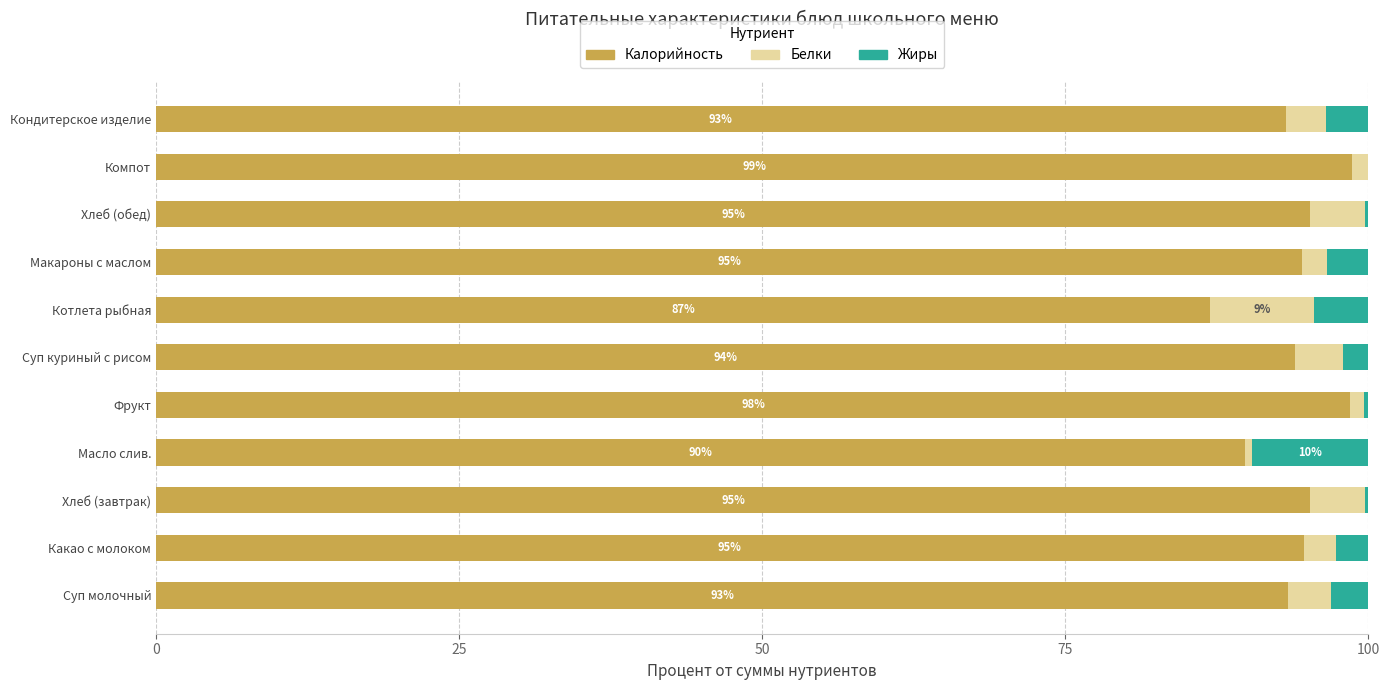

What is the total value across all series at Суп молочный?

100.0